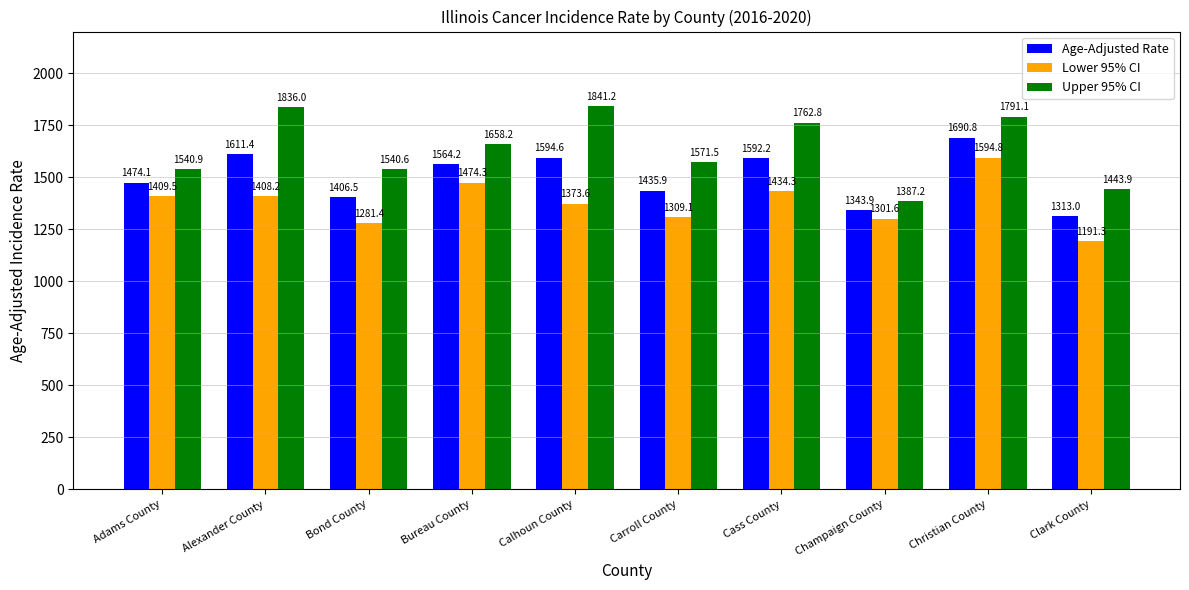

What is the sum of all Upper 95% CI values?

16373.4